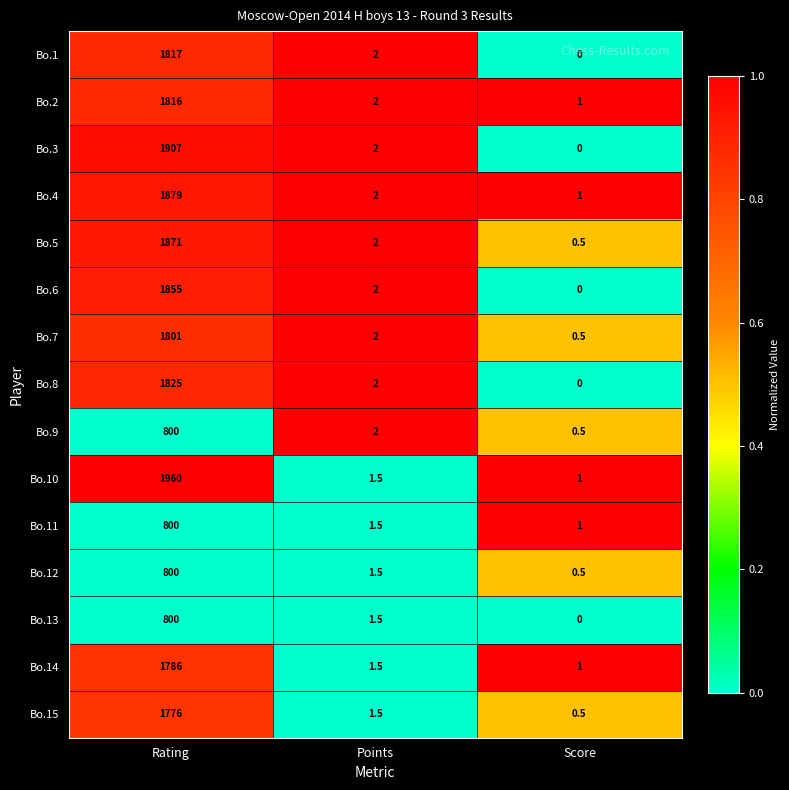

The Bo.4 series shows 2.0 at Points. True or false?

True